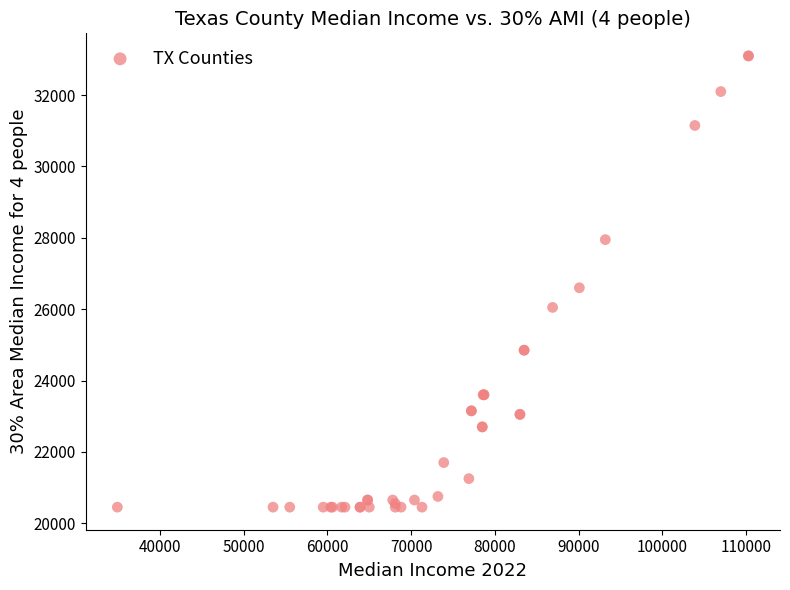

What Y value in the scatter plot is closest to 26775?

26600